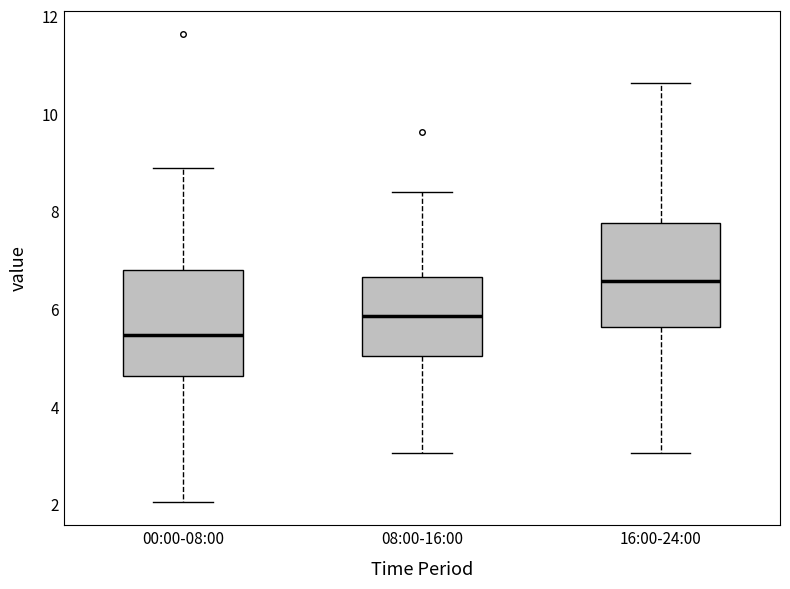

Where does the median line of the box for 00:00-08:00 sit on the y-axis? The values are not printed on the chart, so give them approximately, as read against the axis.

5.4